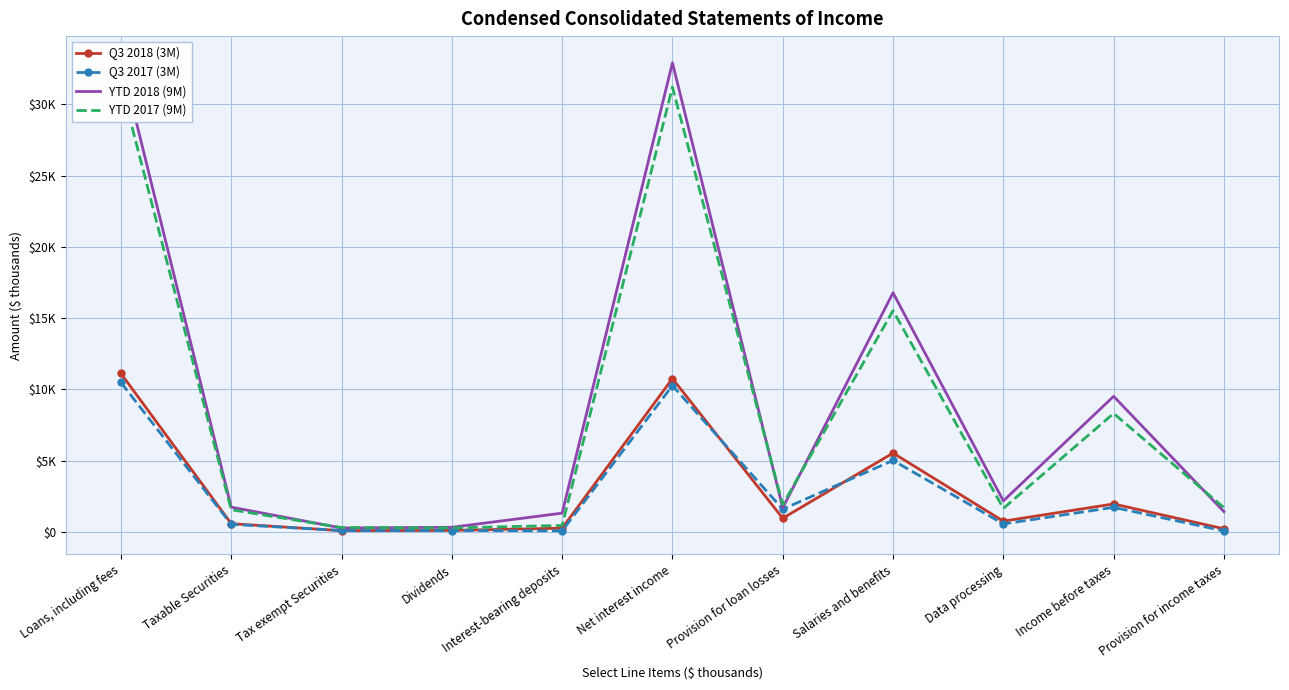

At which category is the sum across all series the highest?

Loans, including fees